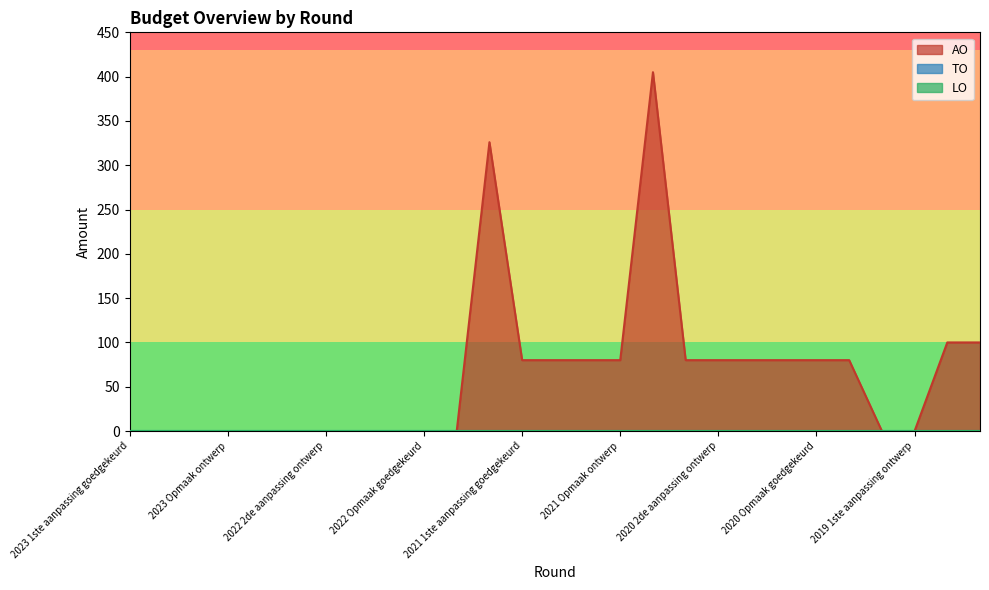

Reading right to left, list all the values displayed in this chart.

AO: 2019 opmaak ontwerp=100	2019 opmaak goedgekeurd=100	2019 1ste aanpassing ontwerp=0	2019 1ste aanpassing goedgekeurd=0	2020 Opmaak ontwerp=80	2020 Opmaak goedgekeurd=80	2020 1ste aanpassing ontwerp=80	2020 1ste aanpassing goedgekeurd=80	2020 2de aanpassing ontwerp=80	2020 2de aanpassing goedgekeurd=80	2020 uitvoering=405	2021 Opmaak ontwerp=80	2021 Opmaak goedgekeurd=80	2021 1ste aanpassing ontwerp=80	2021 1ste aanpassing goedgekeurd=80	2021 uitvoering=326	2022 Opmaak ontwerp=0	2022 Opmaak goedgekeurd=0	2022 1ste aanpassing ontwerp=0	2022 1ste aanpassing goedgekeurd=0	2022 2de aanpassing ontwerp=0	2022 2de aanpassing goedgekeurd=0	2022 uitvoering=0	2023 Opmaak ontwerp=0	2023 Opmaak goedgekeurd=0	2023 1ste aanpassing ontwerp=0	2023 1ste aanpassing goedgekeurd=0
TO: 2019 opmaak ontwerp=0	2019 opmaak goedgekeurd=0	2019 1ste aanpassing ontwerp=0	2019 1ste aanpassing goedgekeurd=0	2020 Opmaak ontwerp=0	2020 Opmaak goedgekeurd=0	2020 1ste aanpassing ontwerp=0	2020 1ste aanpassing goedgekeurd=0	2020 2de aanpassing ontwerp=0	2020 2de aanpassing goedgekeurd=0	2020 uitvoering=0	2021 Opmaak ontwerp=0	2021 Opmaak goedgekeurd=0	2021 1ste aanpassing ontwerp=0	2021 1ste aanpassing goedgekeurd=0	2021 uitvoering=0	2022 Opmaak ontwerp=0	2022 Opmaak goedgekeurd=0	2022 1ste aanpassing ontwerp=0	2022 1ste aanpassing goedgekeurd=0	2022 2de aanpassing ontwerp=0	2022 2de aanpassing goedgekeurd=0	2022 uitvoering=0	2023 Opmaak ontwerp=0	2023 Opmaak goedgekeurd=0	2023 1ste aanpassing ontwerp=0	2023 1ste aanpassing goedgekeurd=0
LO: 2019 opmaak ontwerp=0	2019 opmaak goedgekeurd=0	2019 1ste aanpassing ontwerp=0	2019 1ste aanpassing goedgekeurd=0	2020 Opmaak ontwerp=0	2020 Opmaak goedgekeurd=0	2020 1ste aanpassing ontwerp=0	2020 1ste aanpassing goedgekeurd=0	2020 2de aanpassing ontwerp=0	2020 2de aanpassing goedgekeurd=0	2020 uitvoering=0	2021 Opmaak ontwerp=0	2021 Opmaak goedgekeurd=0	2021 1ste aanpassing ontwerp=0	2021 1ste aanpassing goedgekeurd=0	2021 uitvoering=0	2022 Opmaak ontwerp=0	2022 Opmaak goedgekeurd=0	2022 1ste aanpassing ontwerp=0	2022 1ste aanpassing goedgekeurd=0	2022 2de aanpassing ontwerp=0	2022 2de aanpassing goedgekeurd=0	2022 uitvoering=0	2023 Opmaak ontwerp=0	2023 Opmaak goedgekeurd=0	2023 1ste aanpassing ontwerp=0	2023 1ste aanpassing goedgekeurd=0